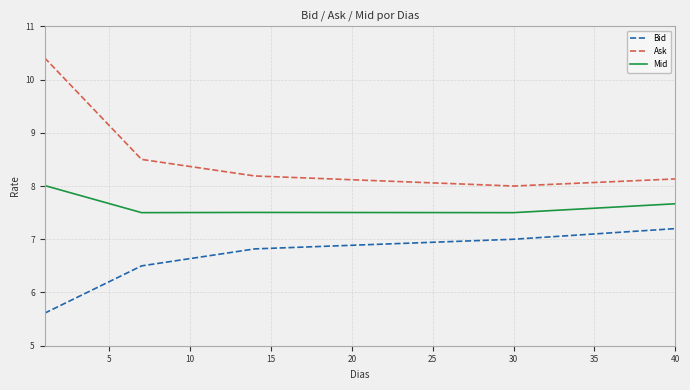

True or false: Mid and Bid cross at least once.

False